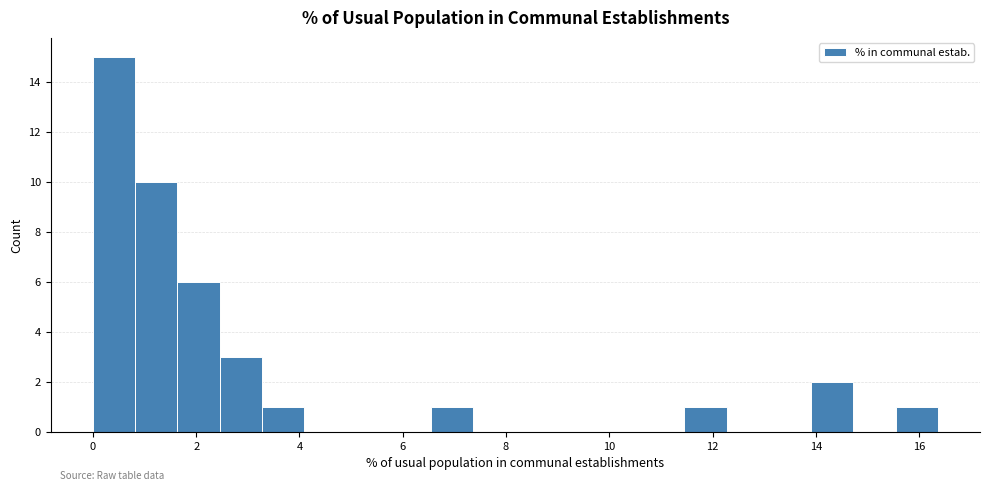

Reading left to right, list every bar in this chart as the range it spans on the x-axis followed by its height. Neither the bar edges nor the heights are printed on the chart, so give them approximately, as read against the axes.

0.0 to 0.8: 15
0.8 to 1.6: 10
1.6 to 2.4: 6
2.4 to 3.2: 3
3.2 to 4.0: 1
4.0 to 5.0: 0
5.0 to 5.8: 0
5.8 to 6.6: 0
6.6 to 7.4: 1
7.4 to 8.2: 0
8.2 to 9.0: 0
9.0 to 9.8: 0
9.8 to 10.6: 0
10.6 to 11.4: 0
11.4 to 12.2: 1
12.2 to 13.0: 0
13.0 to 14.0: 0
14.0 to 14.8: 2
14.8 to 15.6: 0
15.6 to 16.4: 1